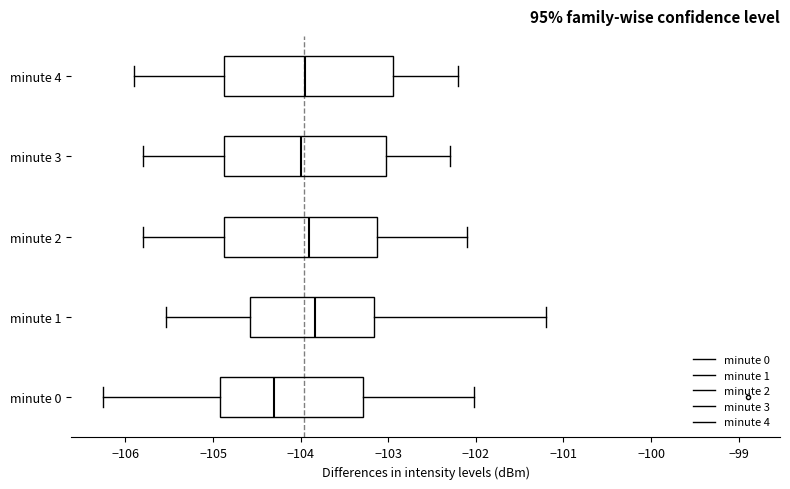

Reading bottom to top, transcribe this box plot: for each box, give where its median line is, the range the box spans, and where its two whiskers end, as read against the x-axis. The values are not printed on the chart, so give them approximately, as read against the axis.

minute 0: median -104.3, box -104.9 to -103.3, whiskers -106.3 to -102.0
minute 1: median -103.8, box -104.6 to -103.2, whiskers -105.5 to -101.2
minute 2: median -103.9, box -104.9 to -103.1, whiskers -105.8 to -102.1
minute 3: median -104.0, box -104.9 to -103.0, whiskers -105.8 to -102.3
minute 4: median -103.9, box -104.9 to -102.9, whiskers -105.9 to -102.2